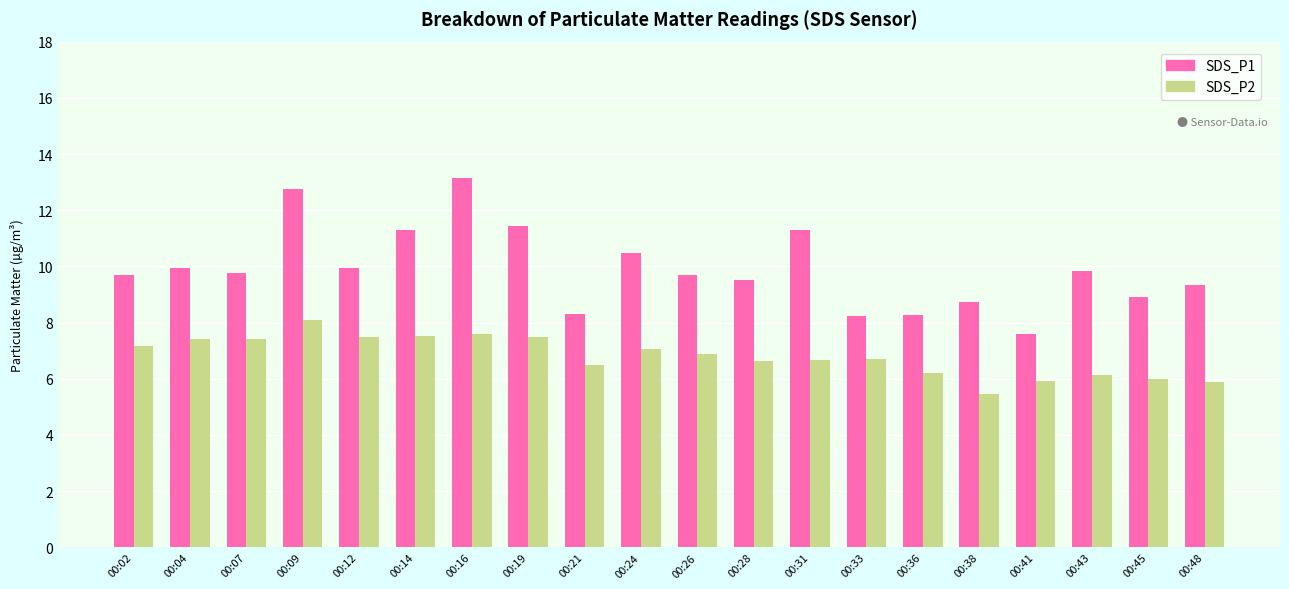

Is it true that SDS_P1 equals 12.8 at 00:09?

True